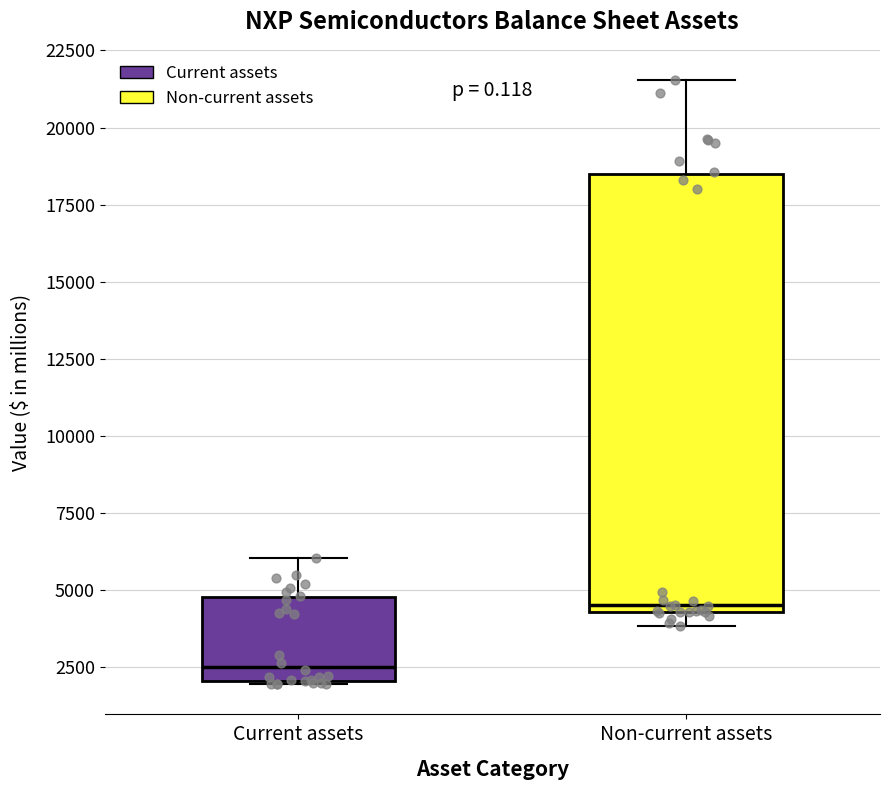

Where does the upper whisker of the box for Non-current assets end on the y-axis? The values are not printed on the chart, so give them approximately, as read against the axis.

21500